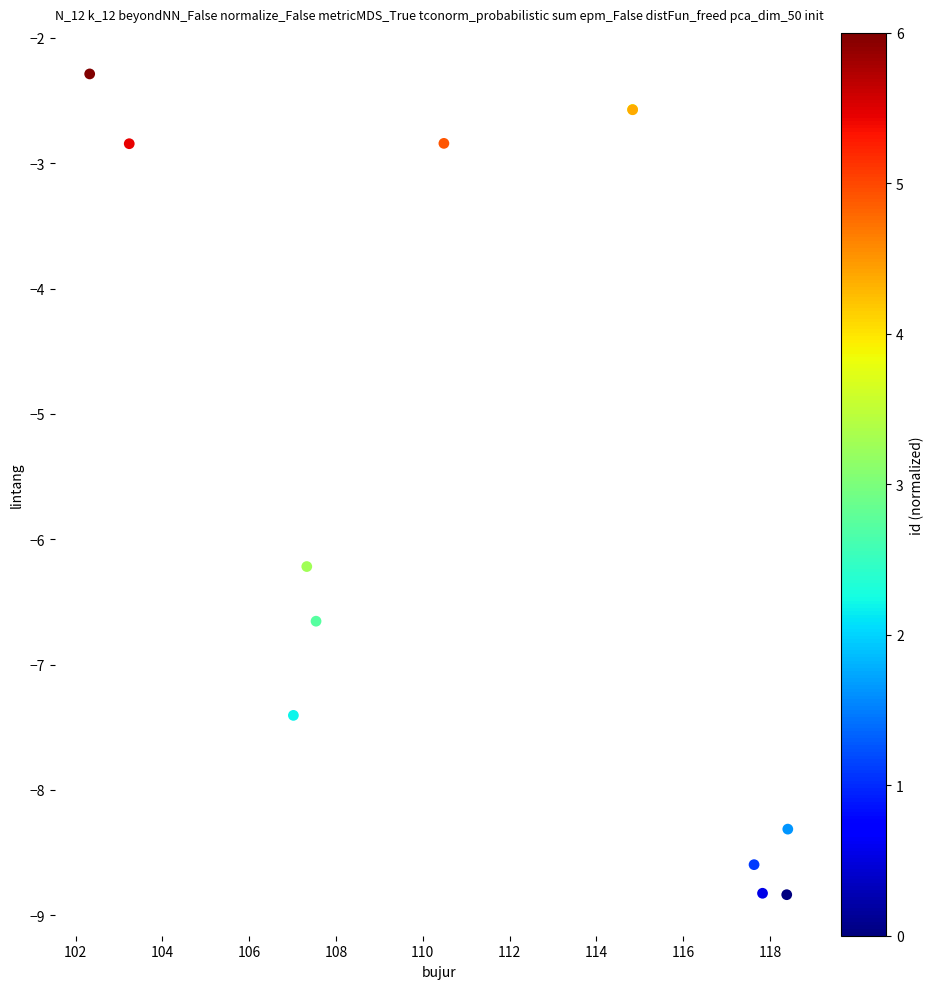

What Y value in the scatter plot is closest to -5?

-6.2